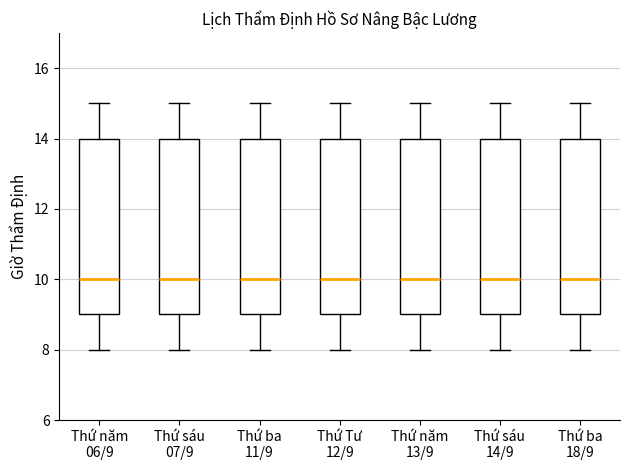

Reading left to right, transcribe this box plot: for each box, give where its median line is, the range the box spans, and where its two whiskers end, as read against the y-axis. The values are not printed on the chart, so give them approximately, as read against the axis.

Thứ năm 06/9: median 10, box 9 to 14, whiskers 8 to 15
Thứ sáu 07/9: median 10, box 9 to 14, whiskers 8 to 15
Thứ ba 11/9: median 10, box 9 to 14, whiskers 8 to 15
Thứ Tư 12/9: median 10, box 9 to 14, whiskers 8 to 15
Thứ năm 13/9: median 10, box 9 to 14, whiskers 8 to 15
Thứ sáu 14/9: median 10, box 9 to 14, whiskers 8 to 15
Thứ ba 18/9: median 10, box 9 to 14, whiskers 8 to 15